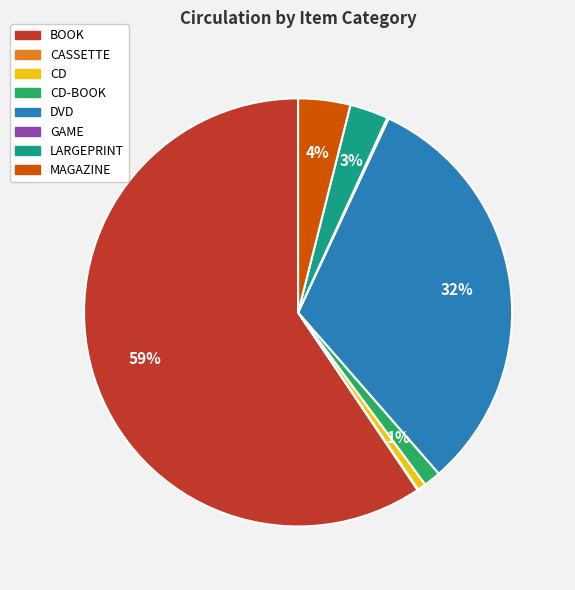

Is it true that MAGAZINE is 4% of the pie?

True